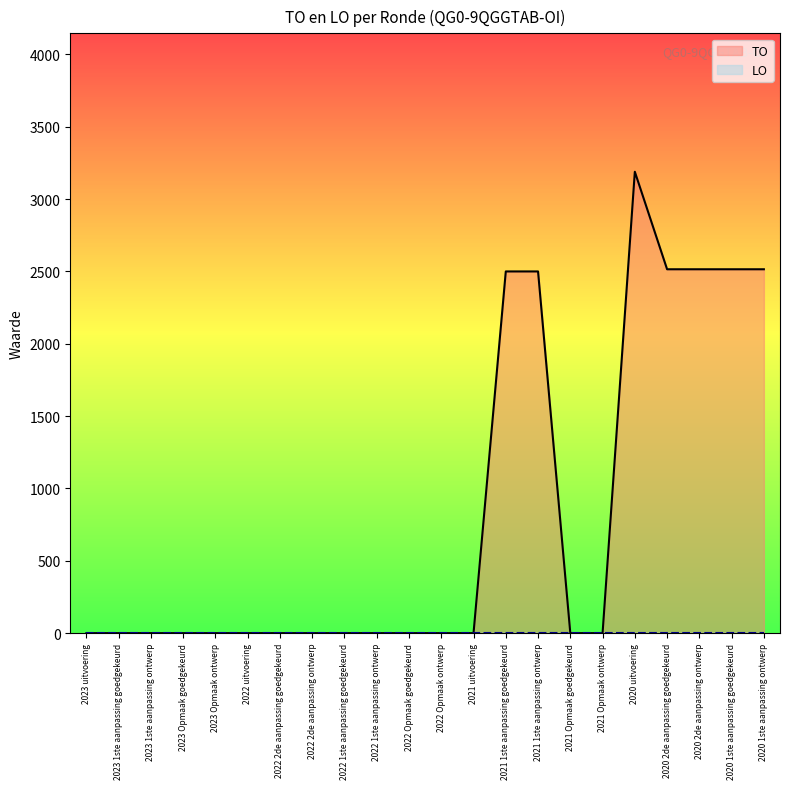

True or false: the data shows 2515 at 2020 1ste aanpassing goedgekeurd.

True